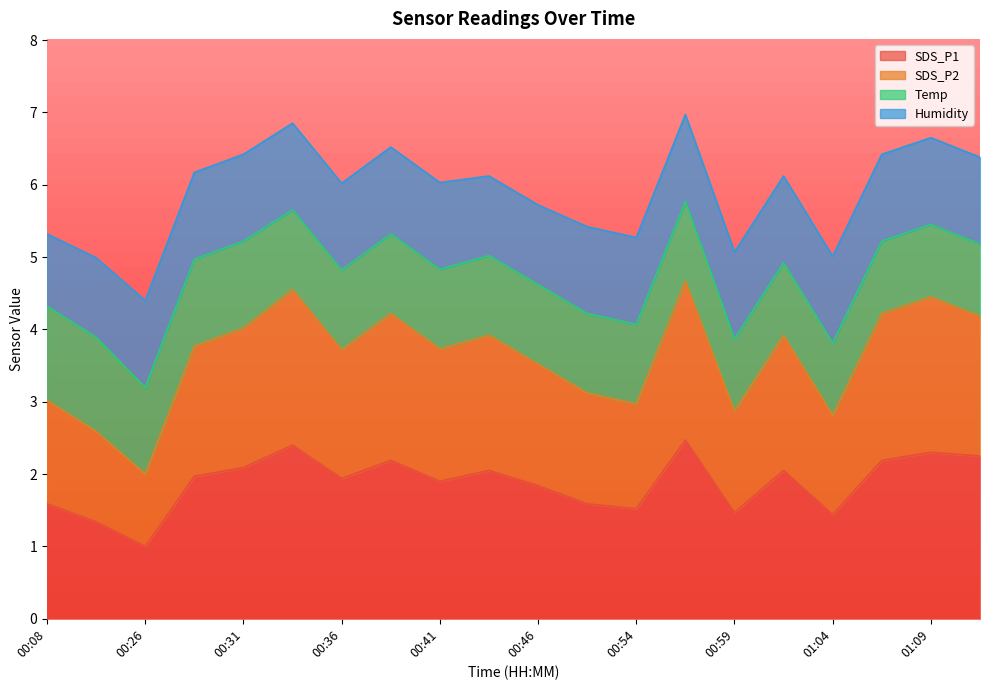

What is the total value across all series at 00:41?

6.0